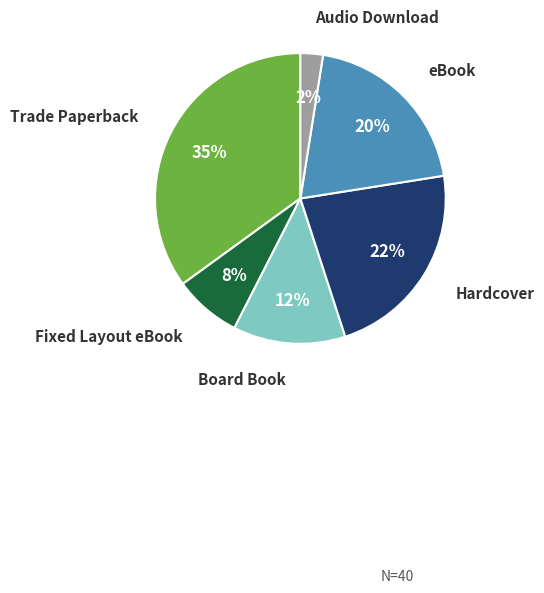

The Fixed Layout eBook slice represents 1% of the pie. True or false?

False